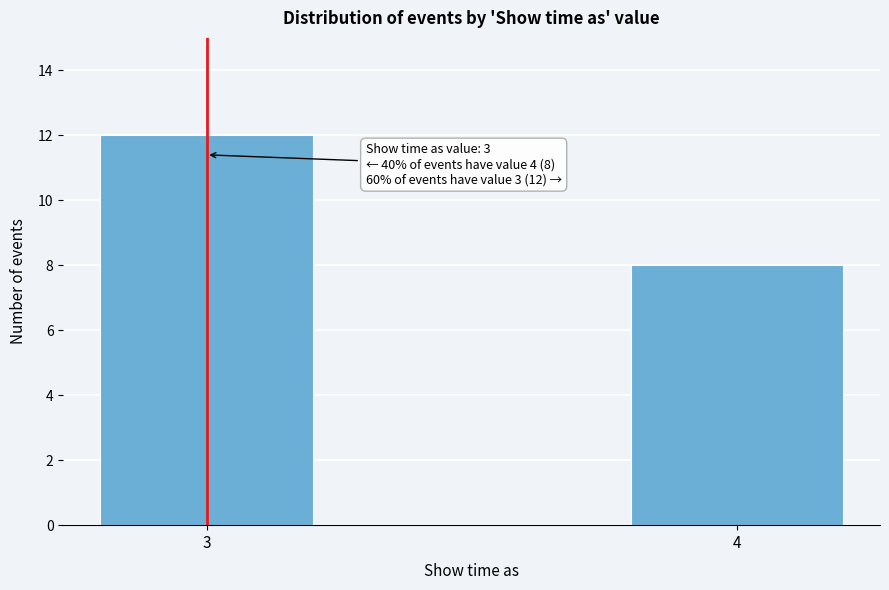

Reading left to right, extract all data points from this chart.

12	8